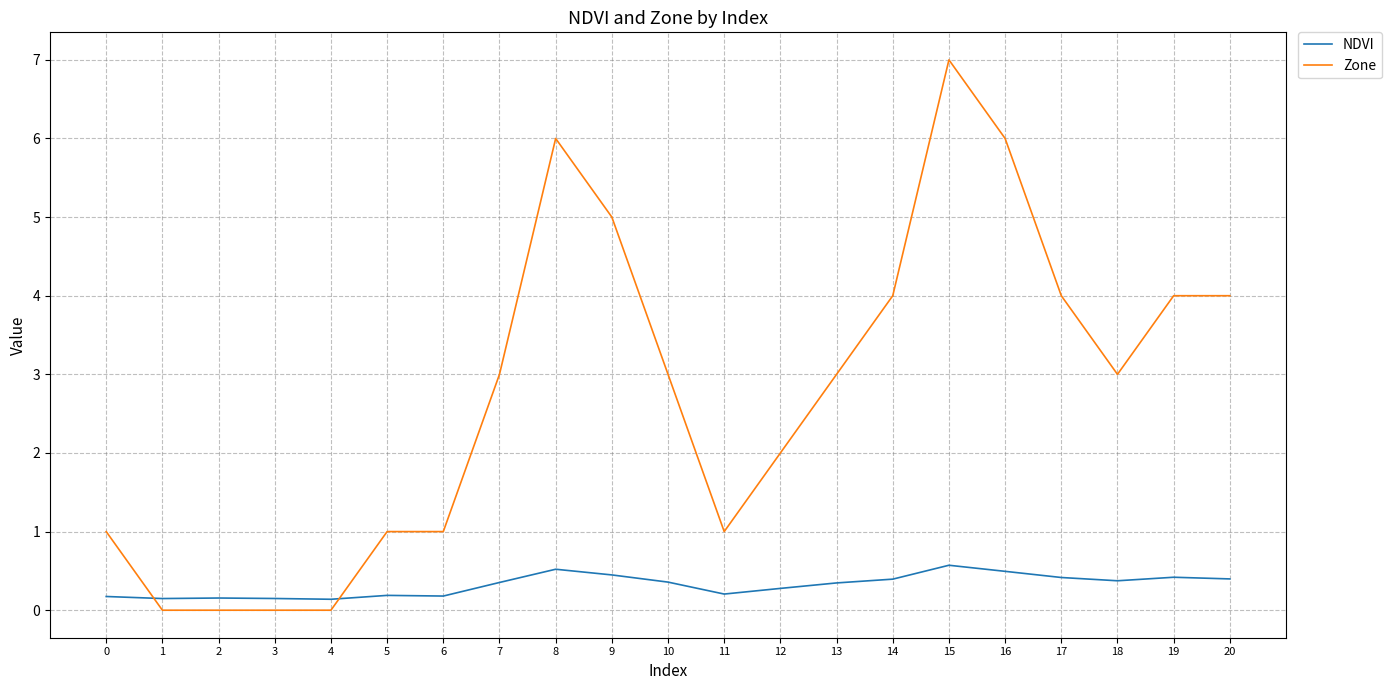

The Zone series shows 3.3 at 2. True or false?

False